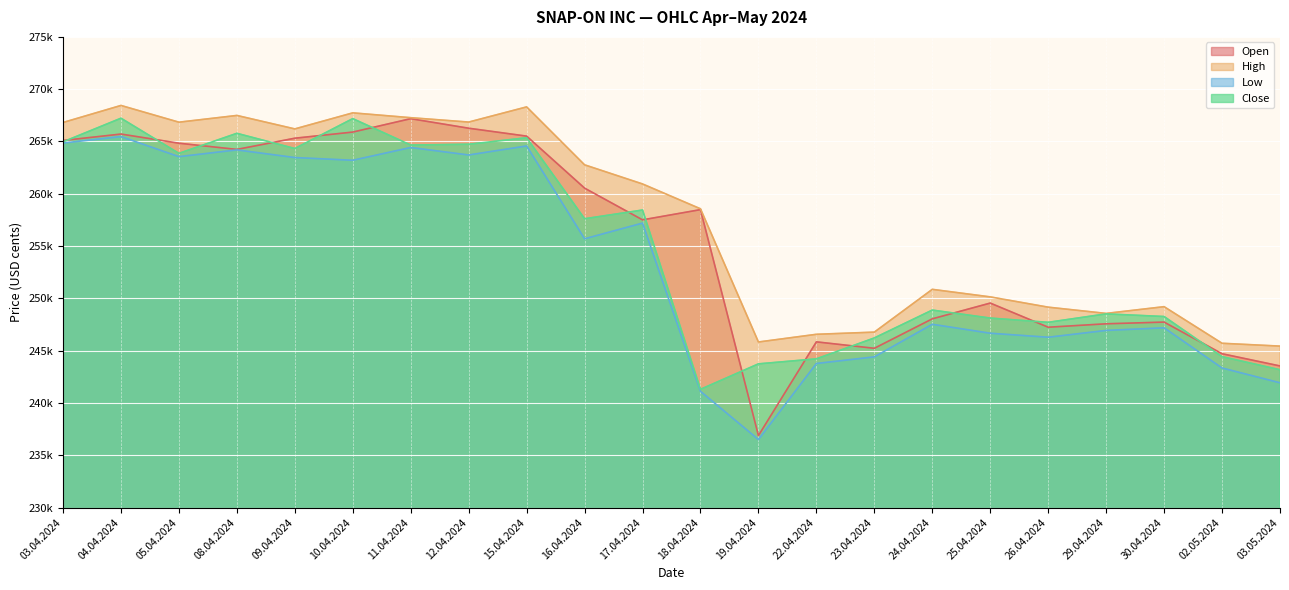

Which series changed the most between 10.04.2024 and 23.04.2024?

Close